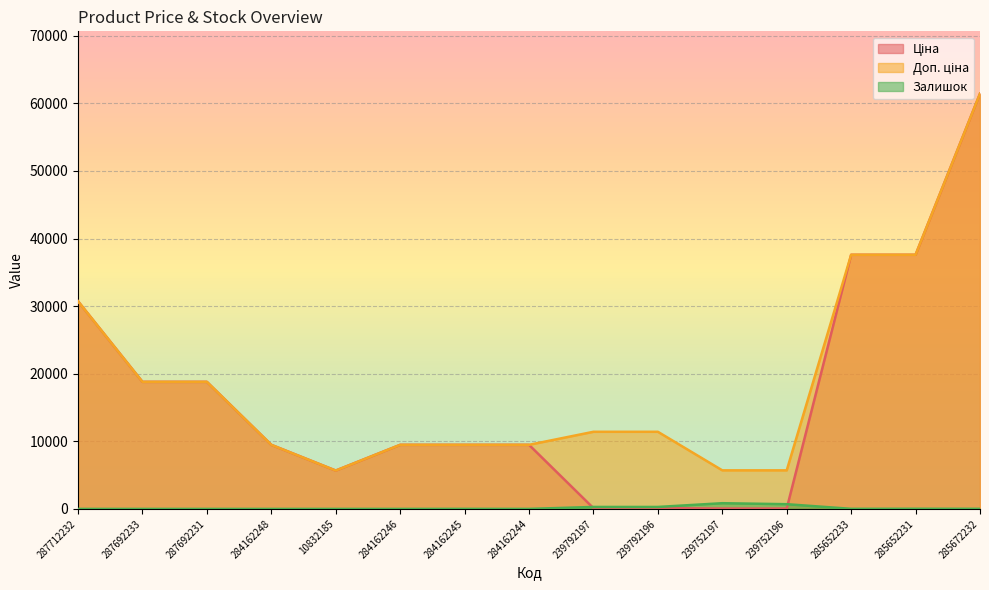

What is the label of the 5th point from the right?

239752197